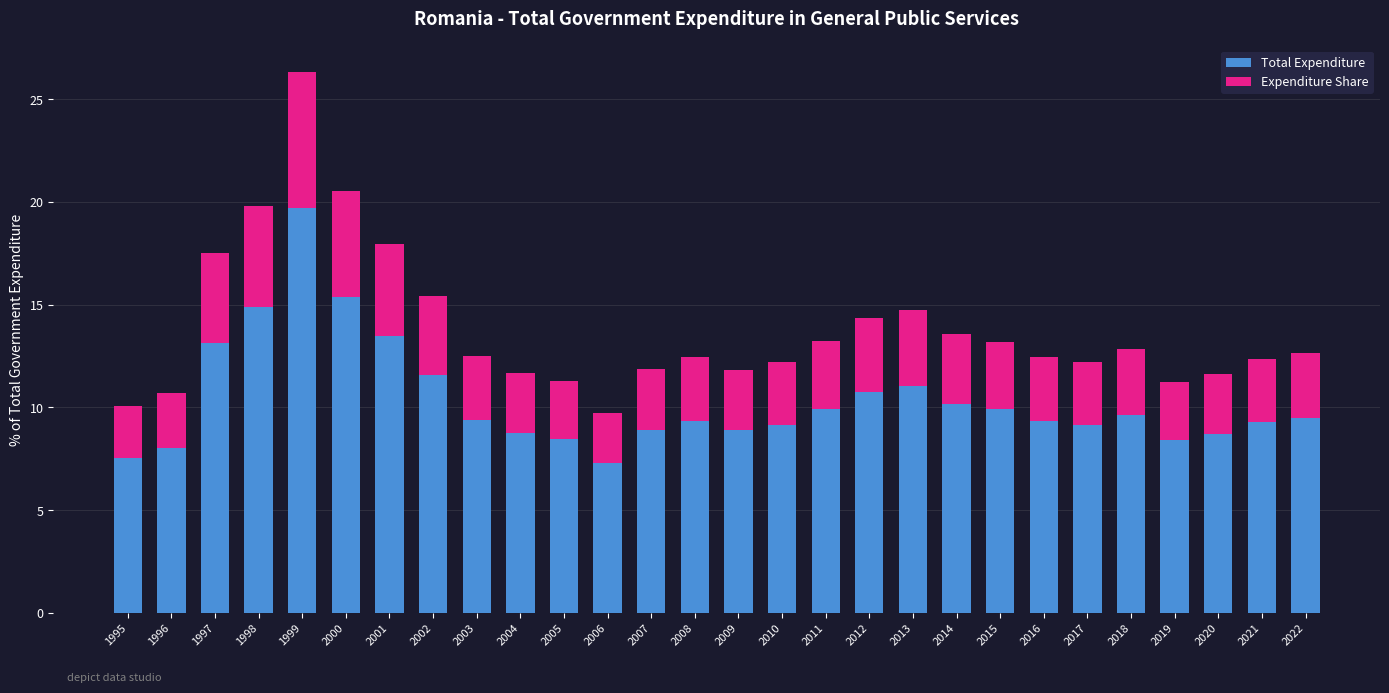

What is the total value across all series at 2009?

11.8